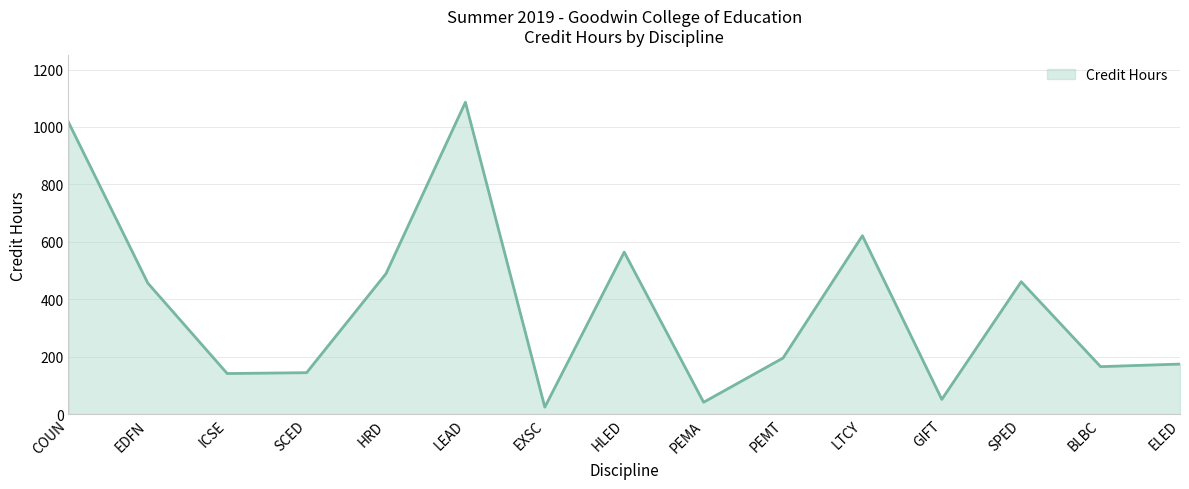

What is the difference between the maximum and minimum values?

1062